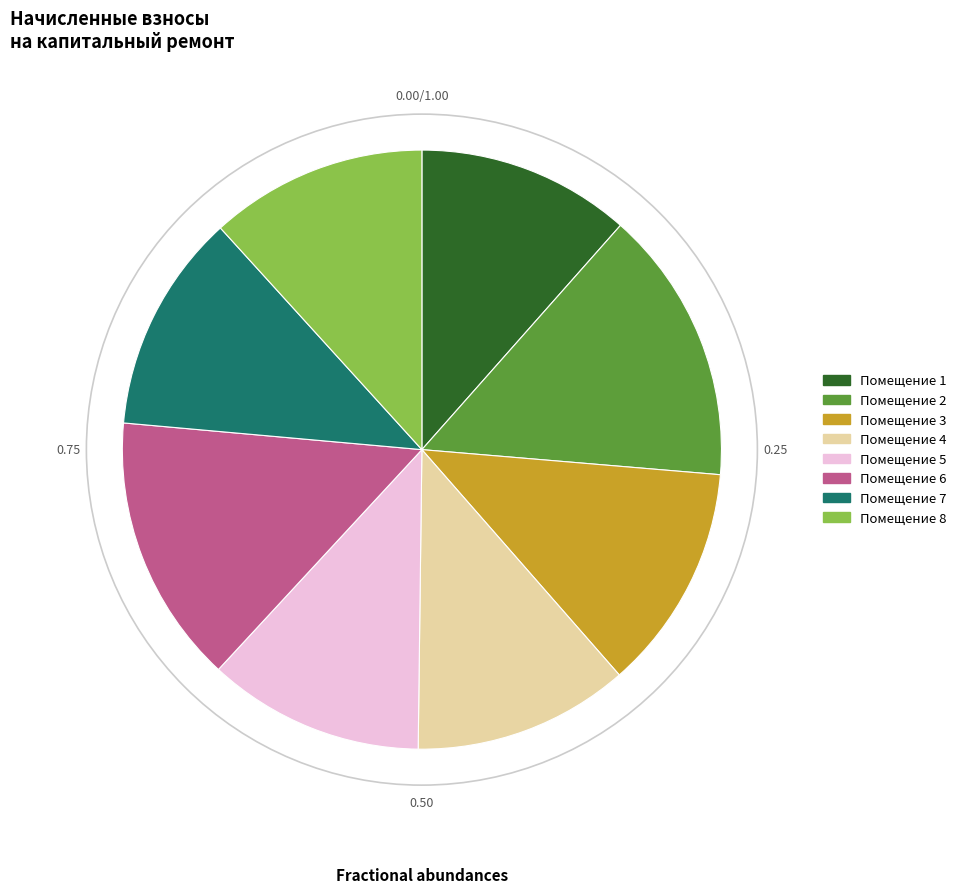

Is there any slice that represents more than half of the pie?

No